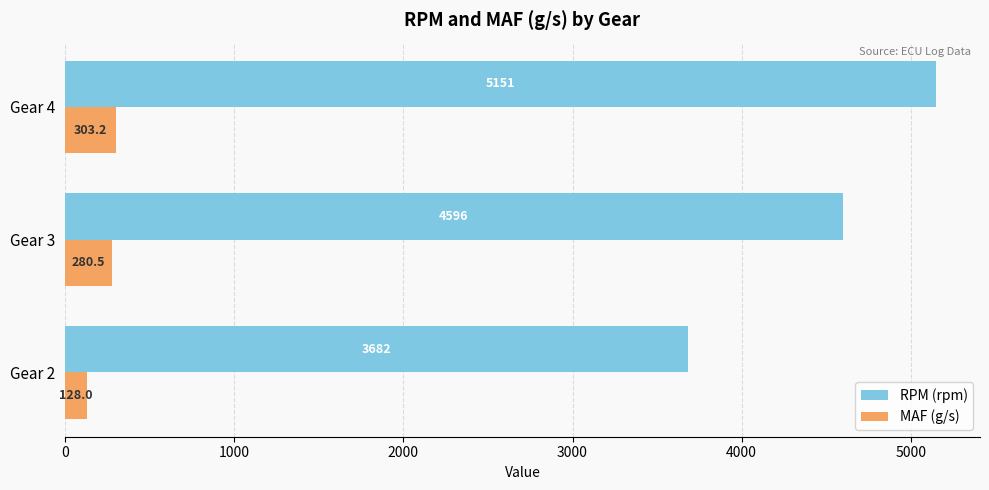

Which series has the widest spread of values?

RPM (rpm)